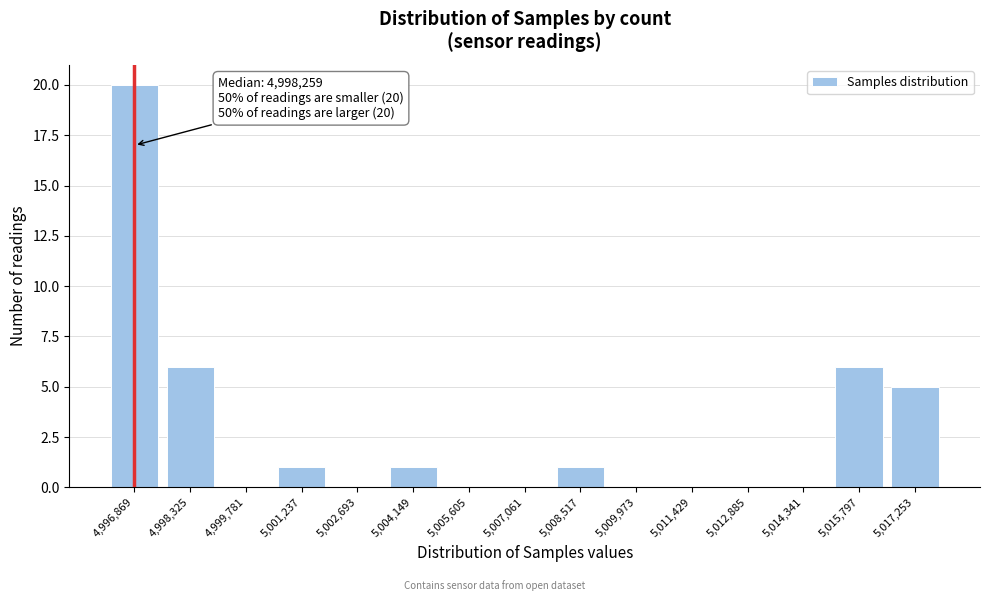

Reading left to right, transcribe all the data shown in this chart.

4,996,869=20	4,998,325=6	4,999,781=0	5,001,237=1	5,002,693=0	5,004,149=1	5,005,605=0	5,007,061=0	5,008,517=1	5,009,973=0	5,011,429=0	5,012,885=0	5,014,341=0	5,015,797=6	5,017,253=5